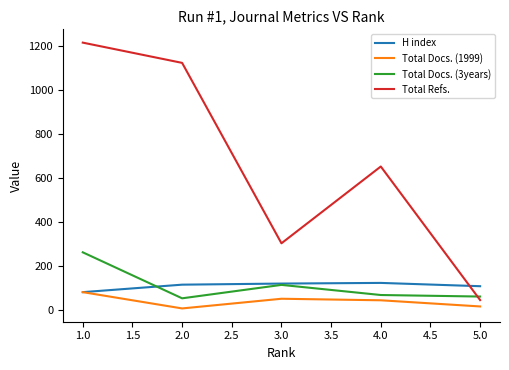

How many interior local peaks does the Total Refs. series have?

1